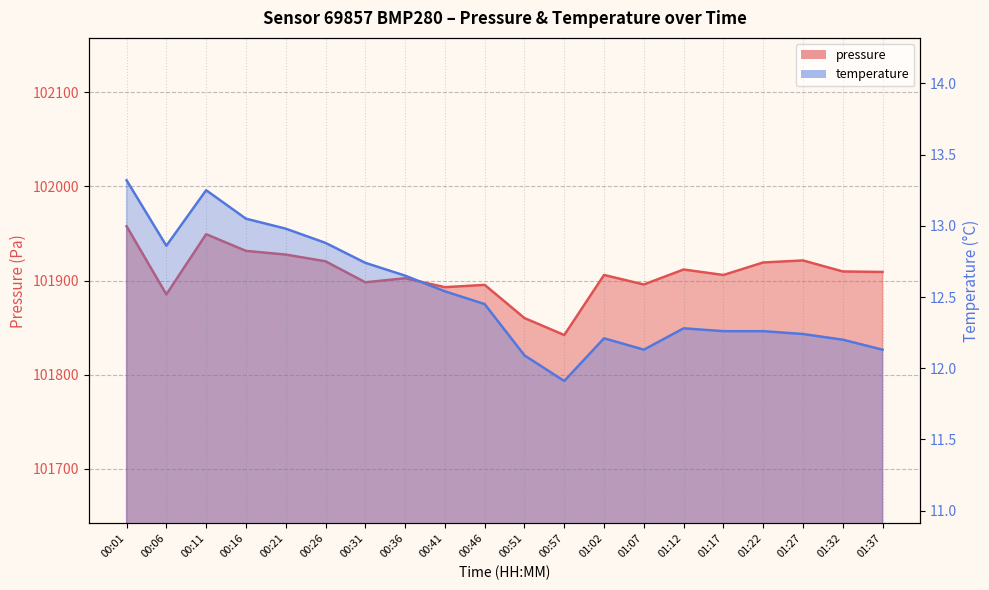

The pressure series shows 101898.1 at 00:31. True or false?

True